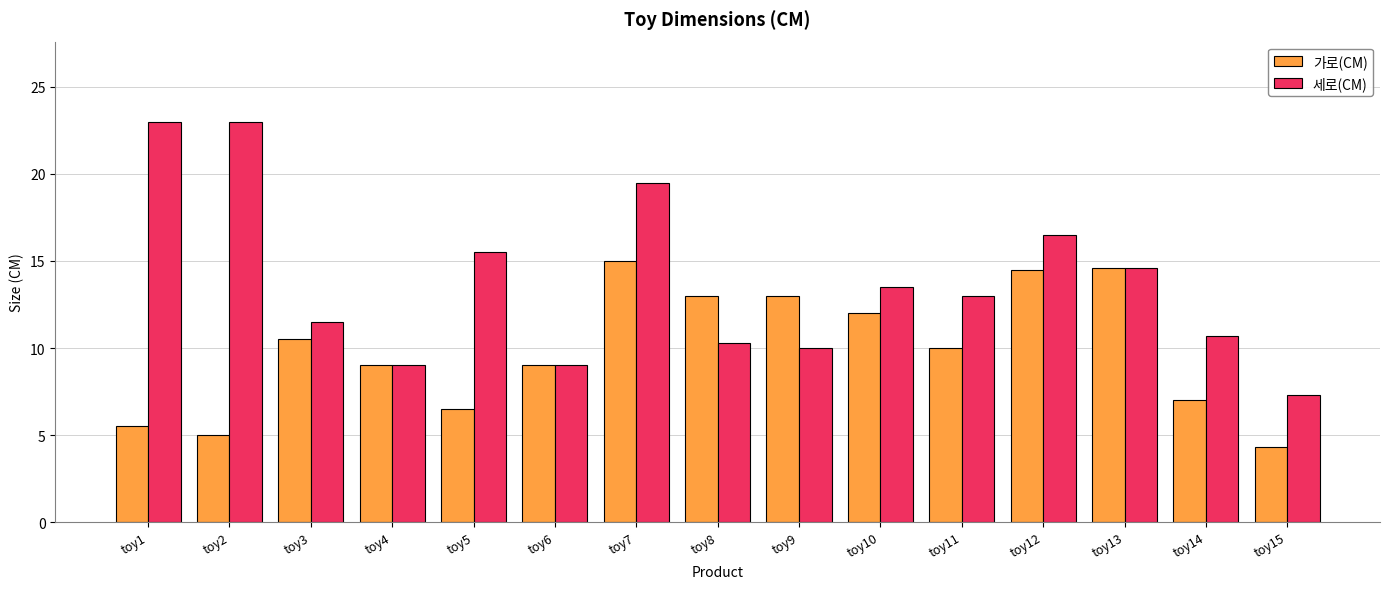

Rank the series at toy14 from lowest to highest value.

가로(CM), 세로(CM)